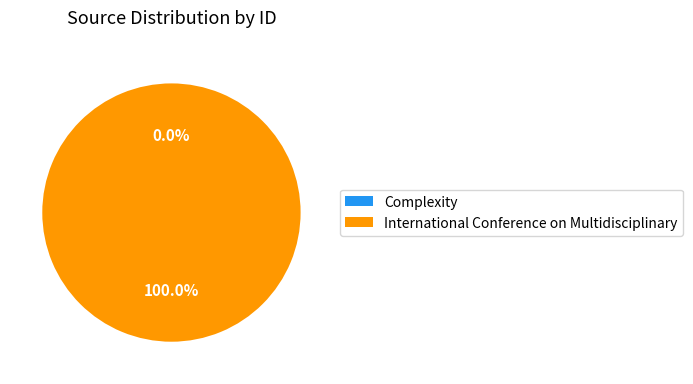

What is the largest slice in the pie chart?

International Conference on Multidisciplinary